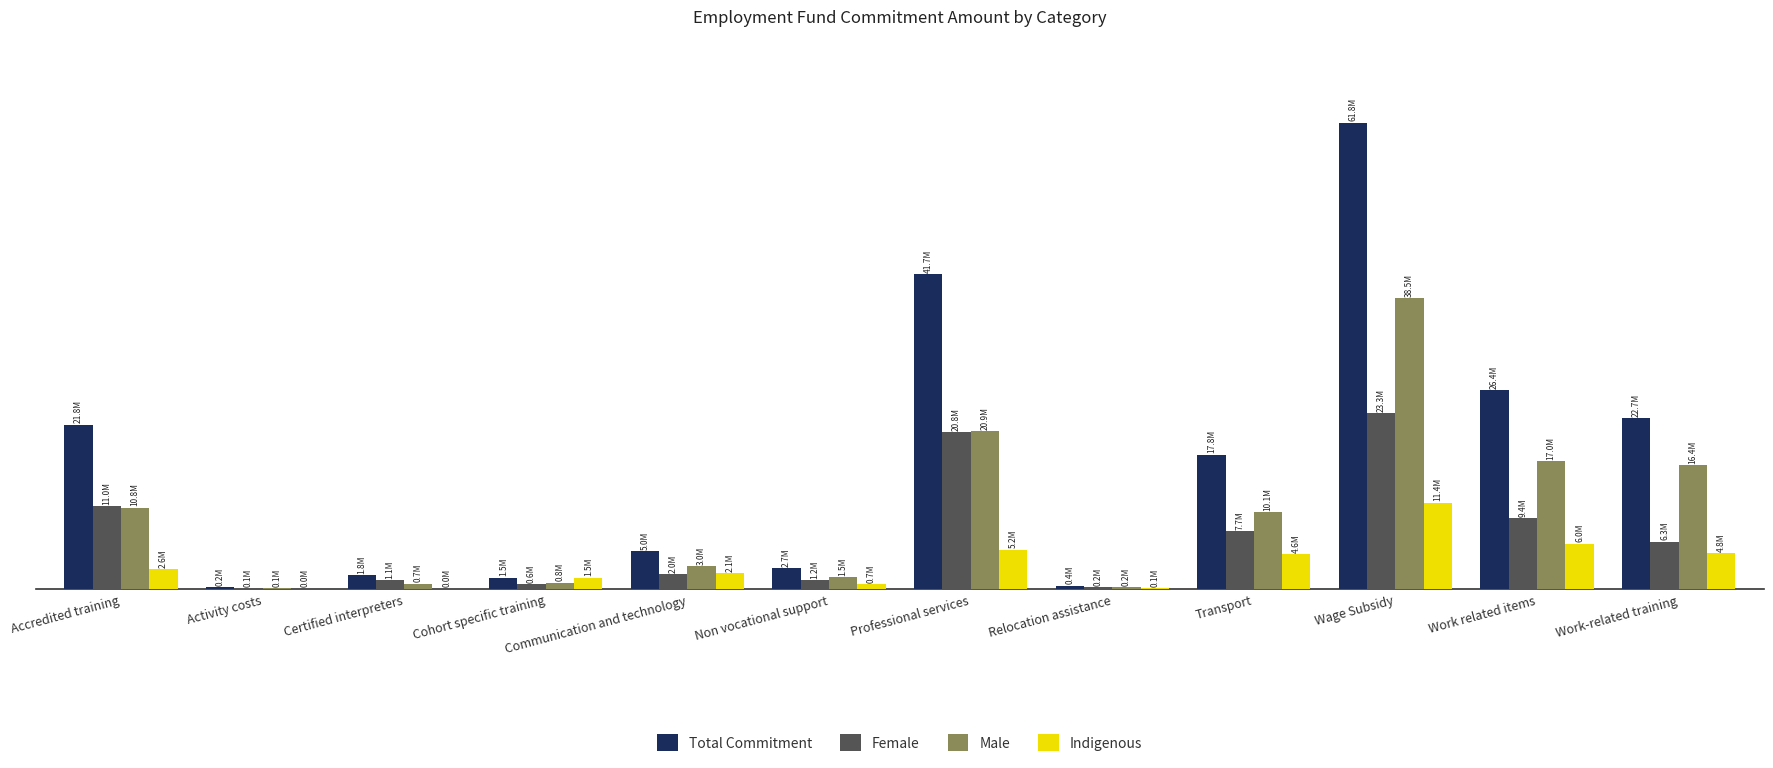

What are all the series names shown in the legend?

Total Commitment, Female, Male, Indigenous